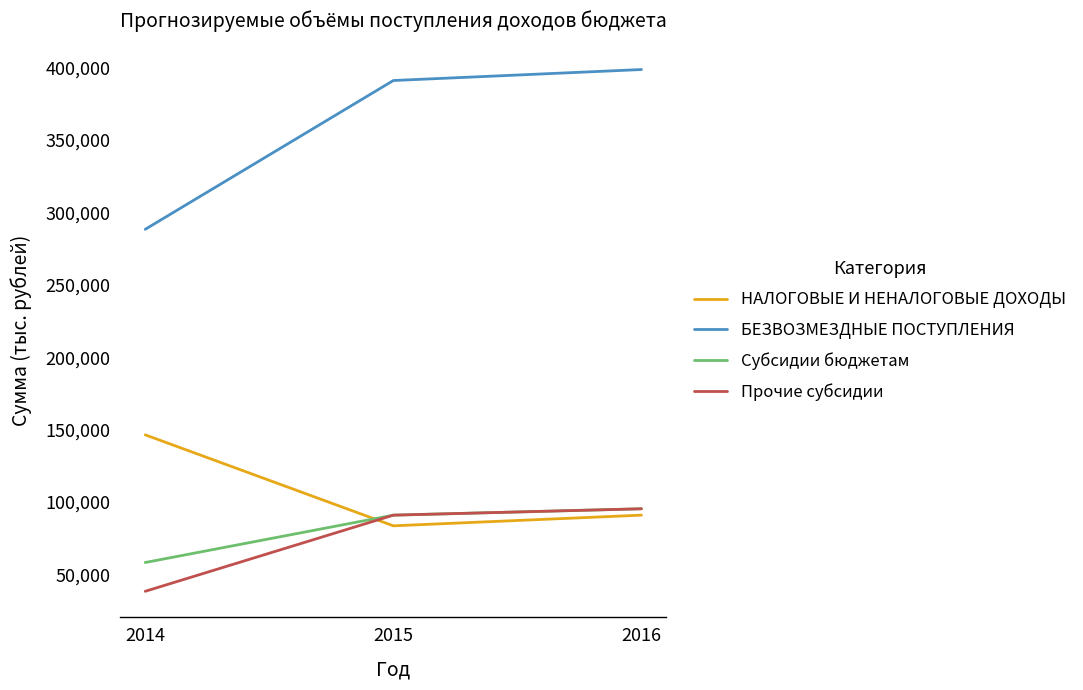

Reading left to right, transcribe all the data shown in this chart.

НАЛОГОВЫЕ И НЕНАЛОГОВЫЕ ДОХОДЫ: 2014=146408.5	2015=83594.4	2016=90960.1
БЕЗВОЗМЕЗДНЫЕ ПОСТУПЛЕНИЯ: 2014=288280.2	2015=391009.9	2016=398592.7
Субсидии бюджетам: 2014=58262.4	2015=90952.4	2016=95361.2
Прочие субсидии: 2014=38387.1	2015=90952.4	2016=95361.2